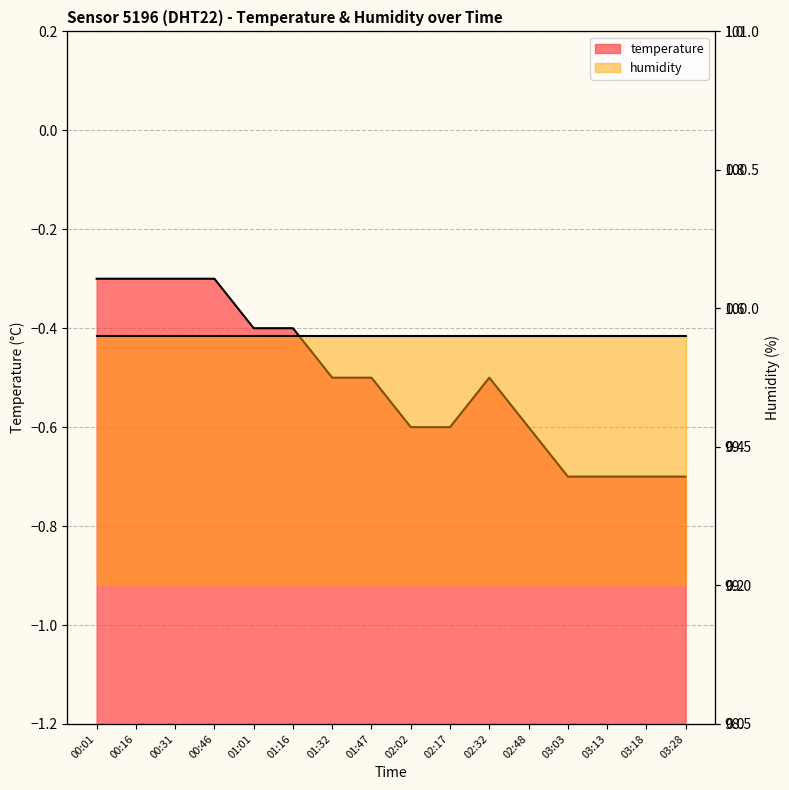

List the labels in order of value, smallest first.

03:03, 03:13, 03:18, 03:28, 02:02, 02:17, 02:48, 01:32, 01:47, 02:32, 01:01, 01:16, 00:01, 00:16, 00:31, 00:46